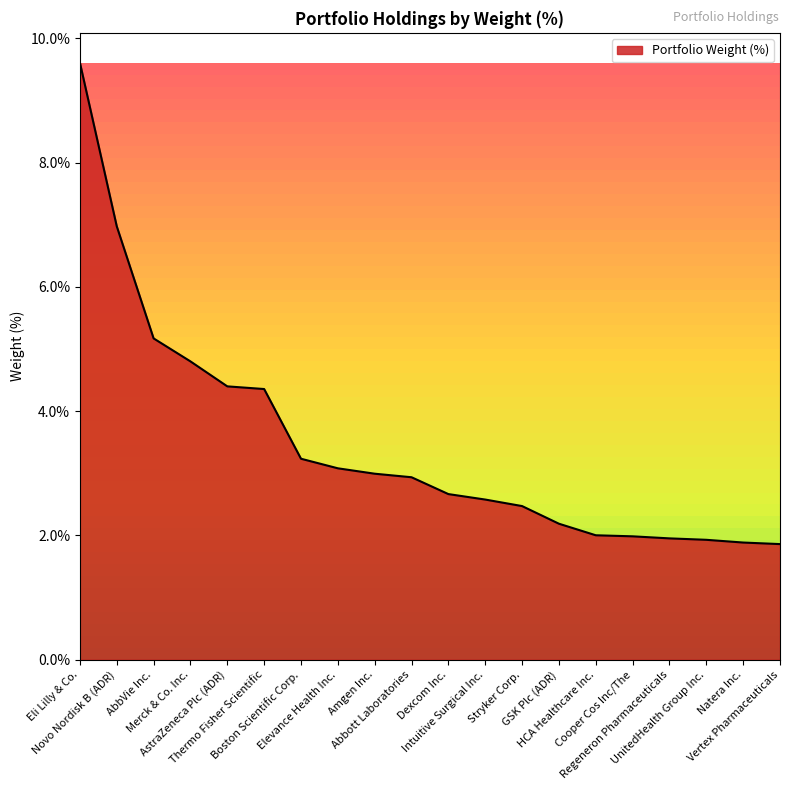

What is the greatest value displayed?

9.6